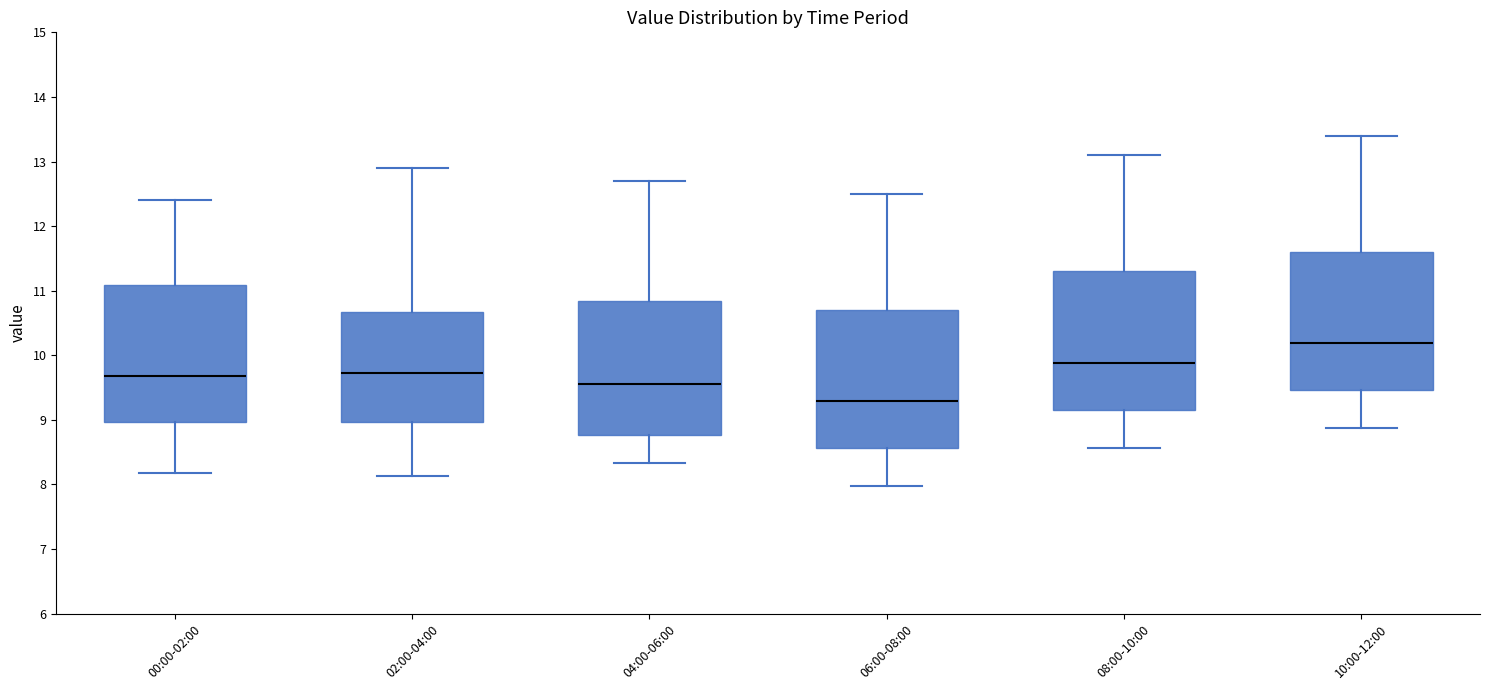

Which box's median line is the highest?

10:00-12:00